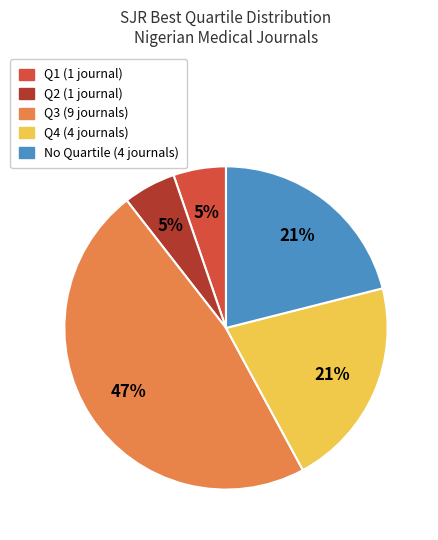

Is there a majority slice in this chart?

No